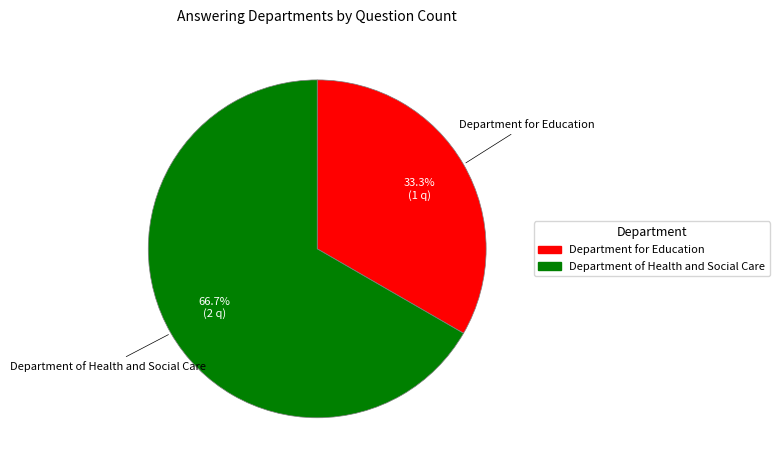

Is there a majority slice in this chart?

Yes